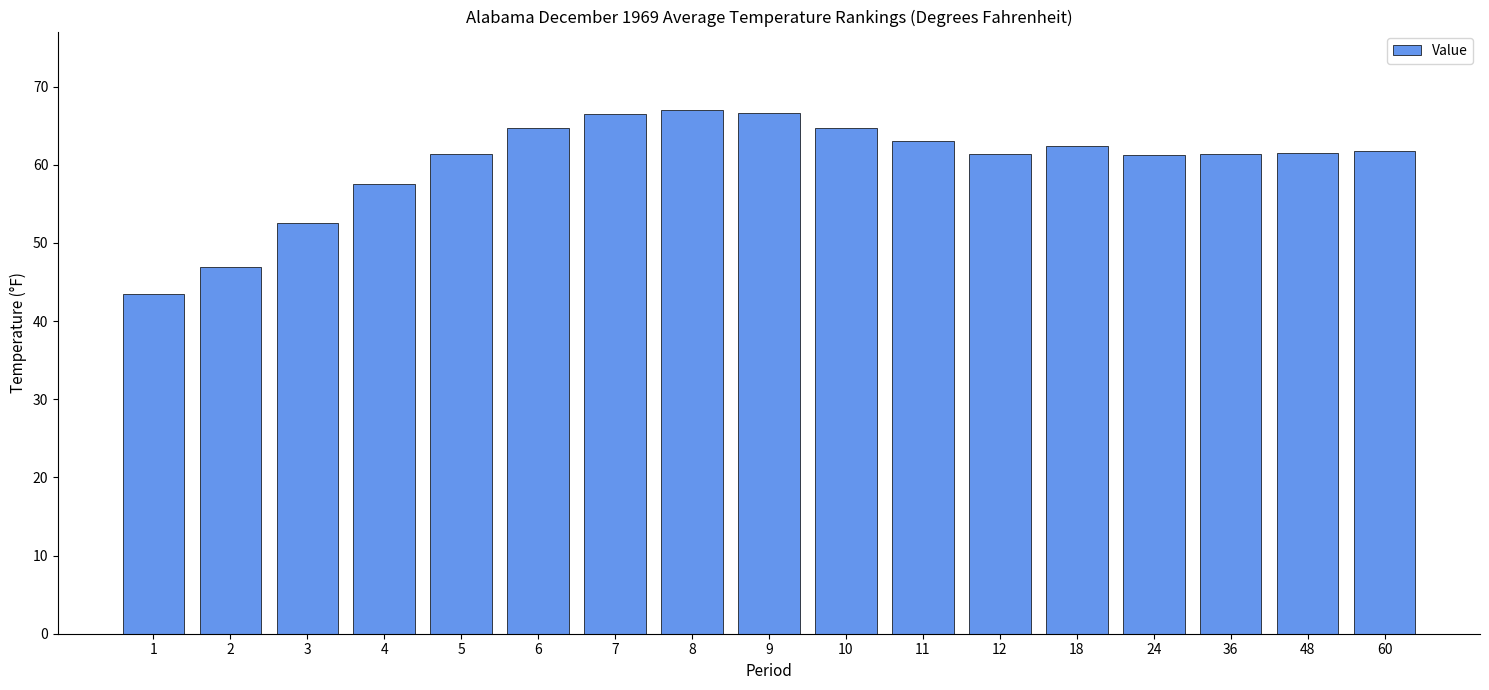

What is the change in value from 3 to 12?

+8.8